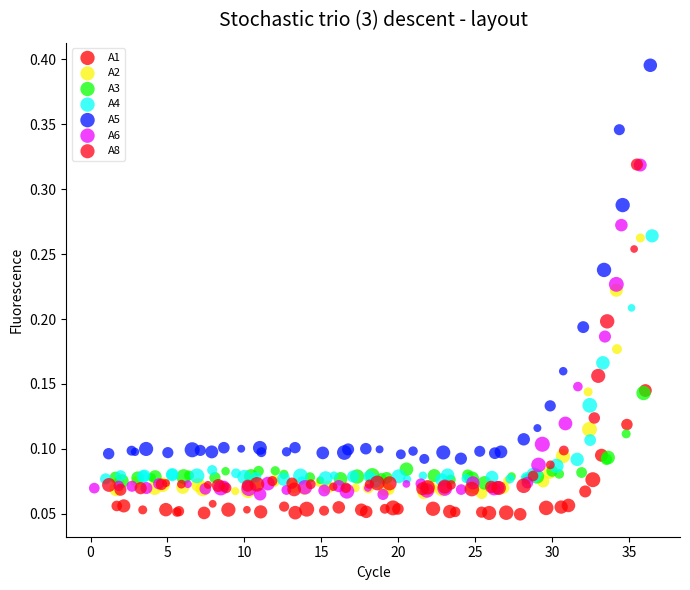

Which series has the widest spread of Y values?

A5